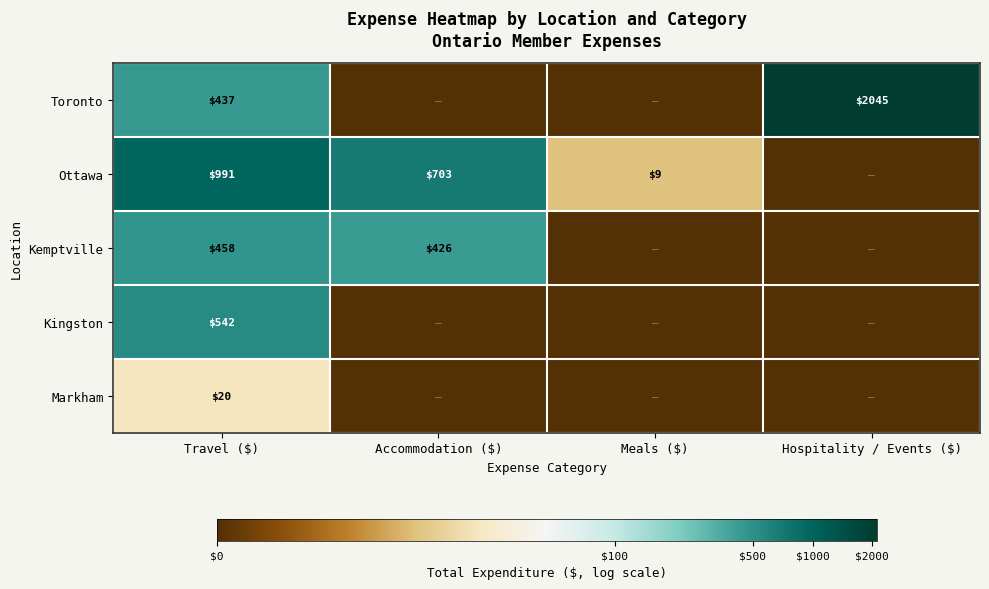

The Markham series shows 20 at Travel ($). True or false?

True